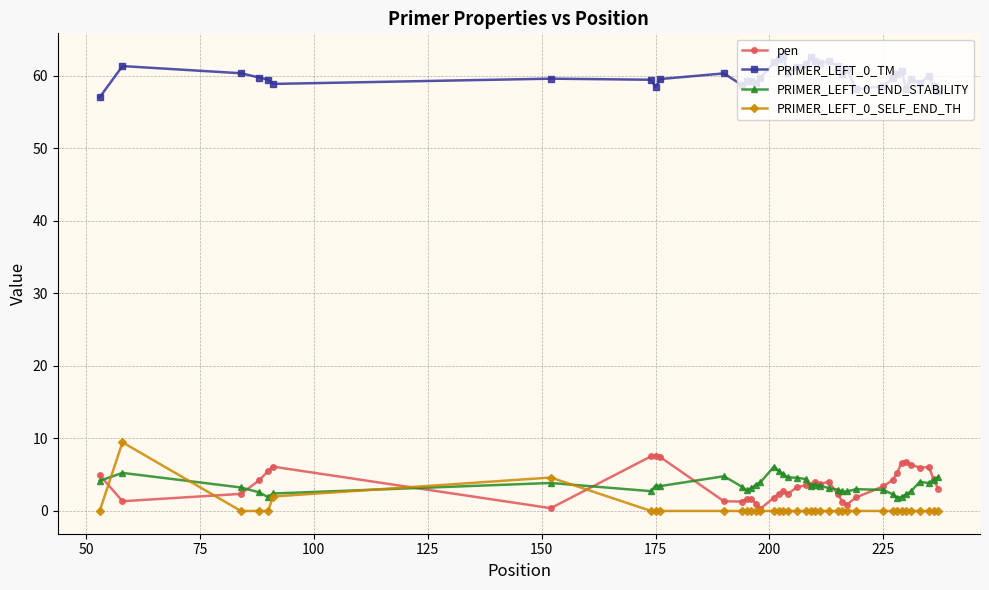

Which series has the largest total across all categories?

PRIMER_LEFT_0_TM